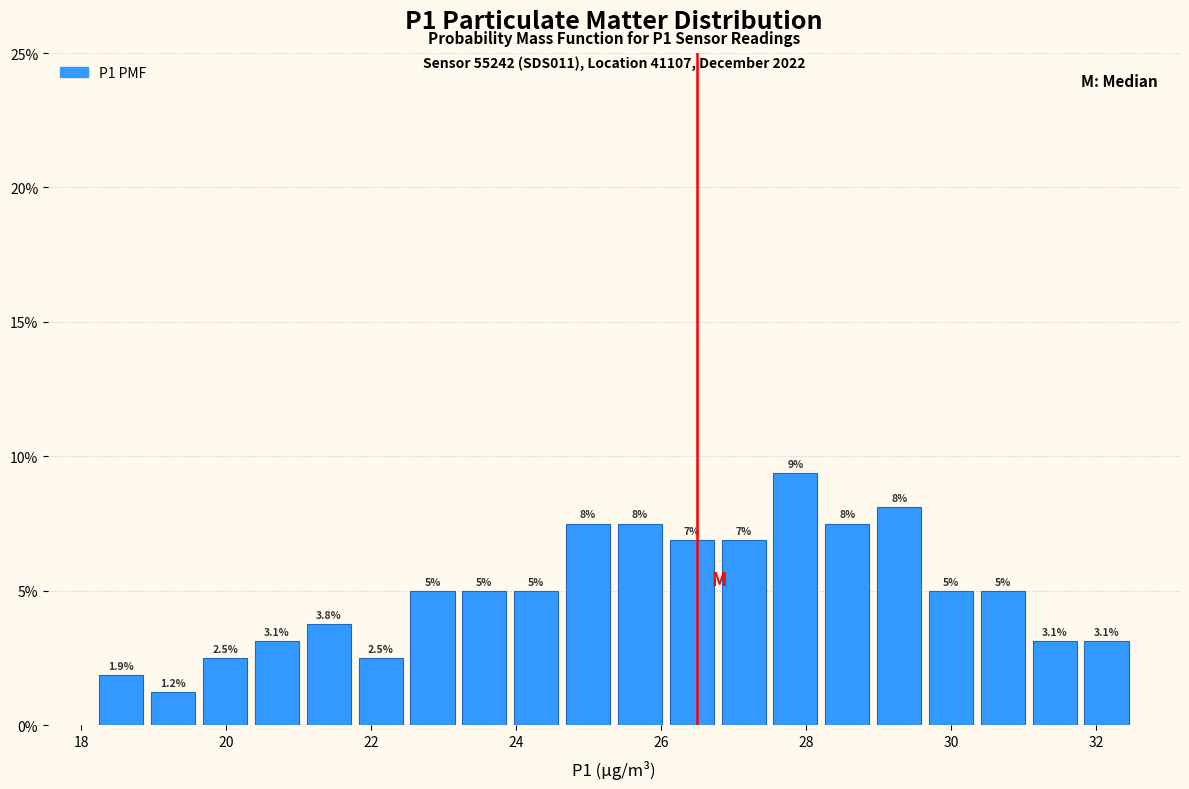

Read against the x-axis, roughly where is the centre of the tallest bar?

27.8